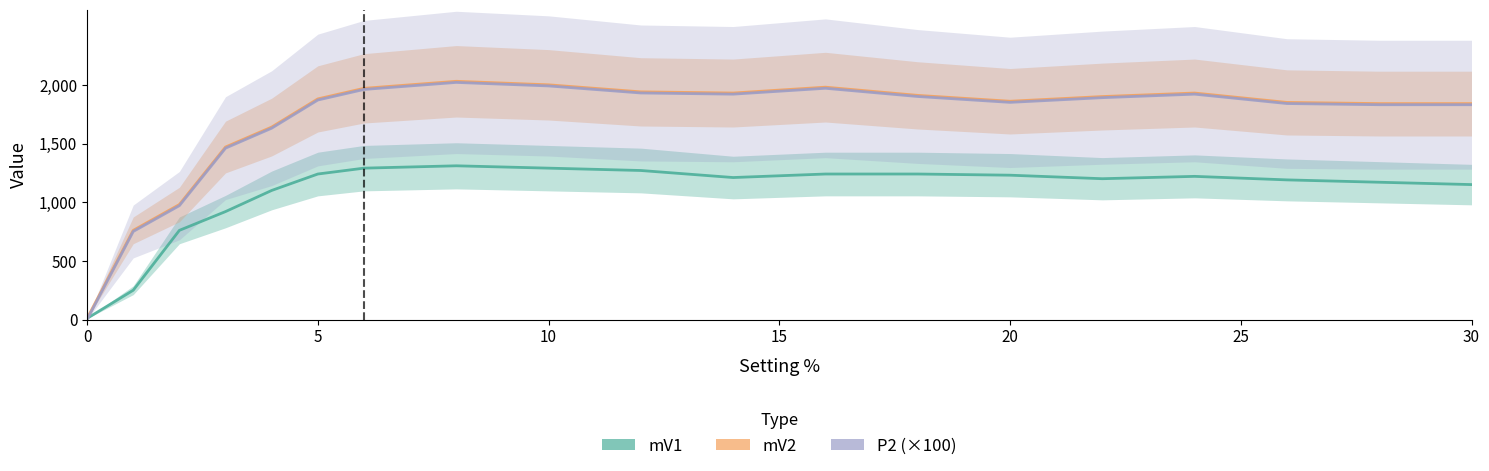

What is the difference between the maximum and second lowest values in the mV2 series?

1270.0